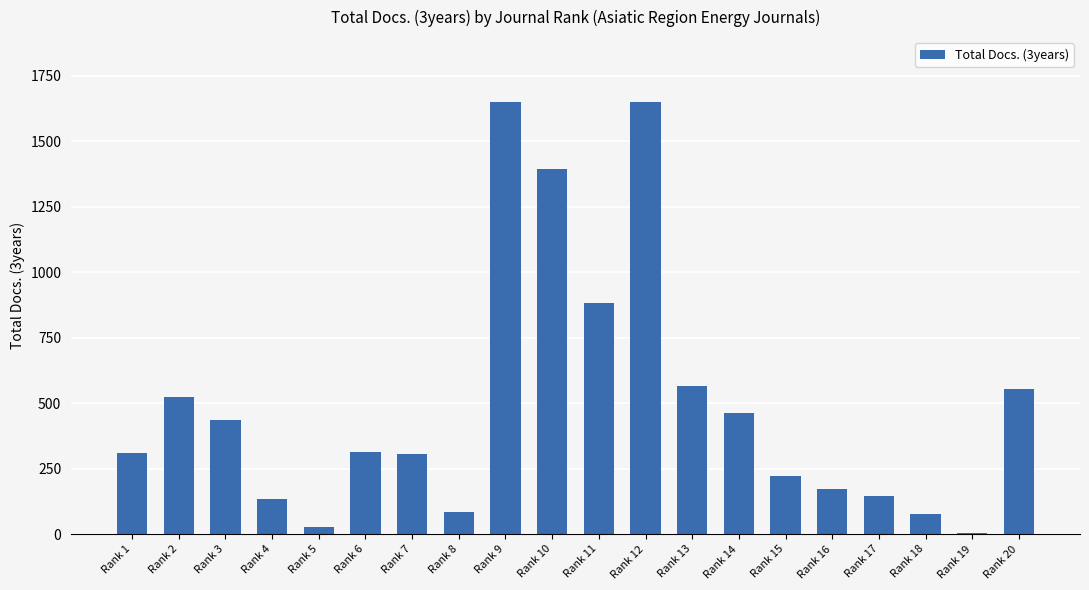

The chart shows a value of 3 at Rank 19. True or false?

True